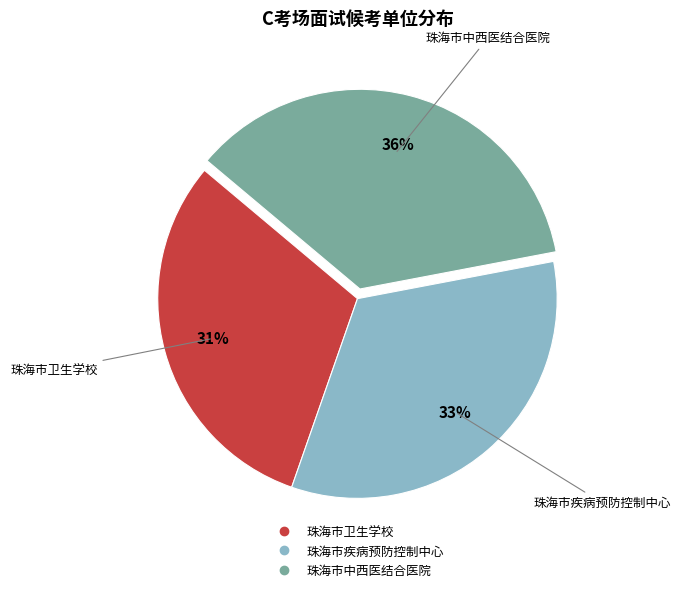

How many slices are in this pie chart?

3